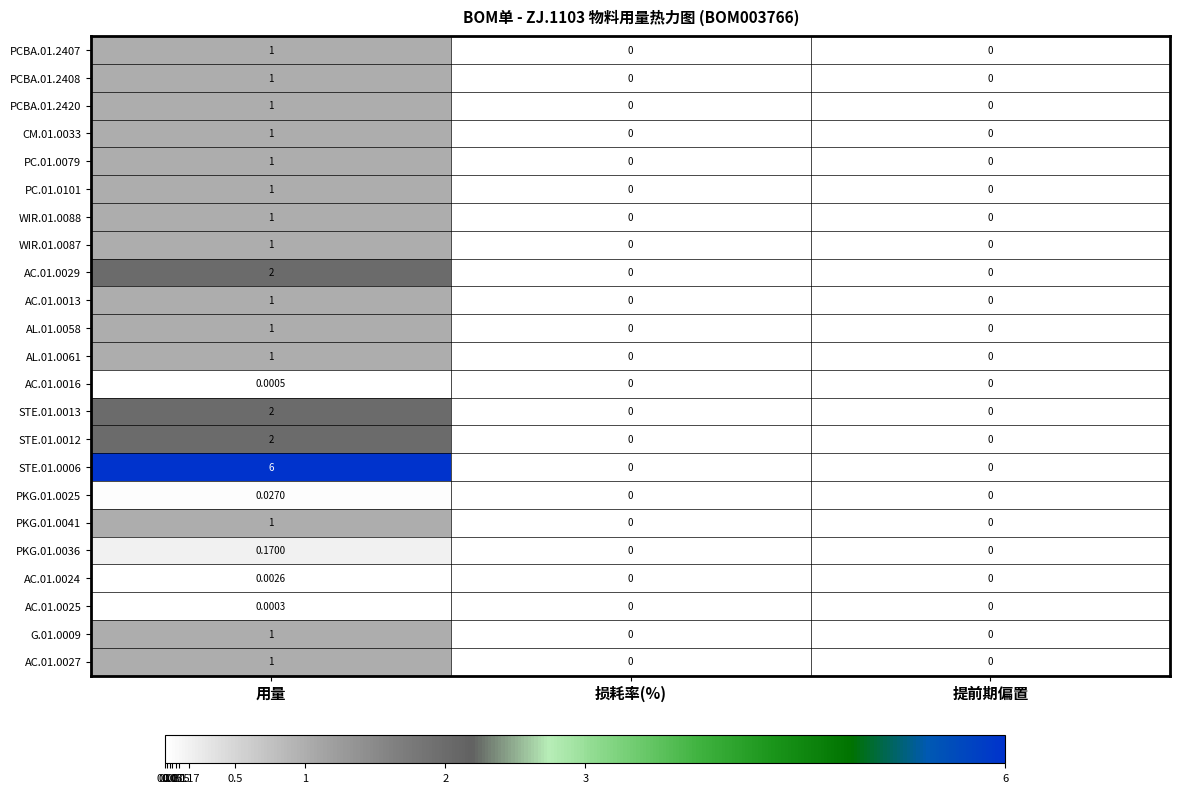

At which label does AC.01.0024 reach its peak?

用量